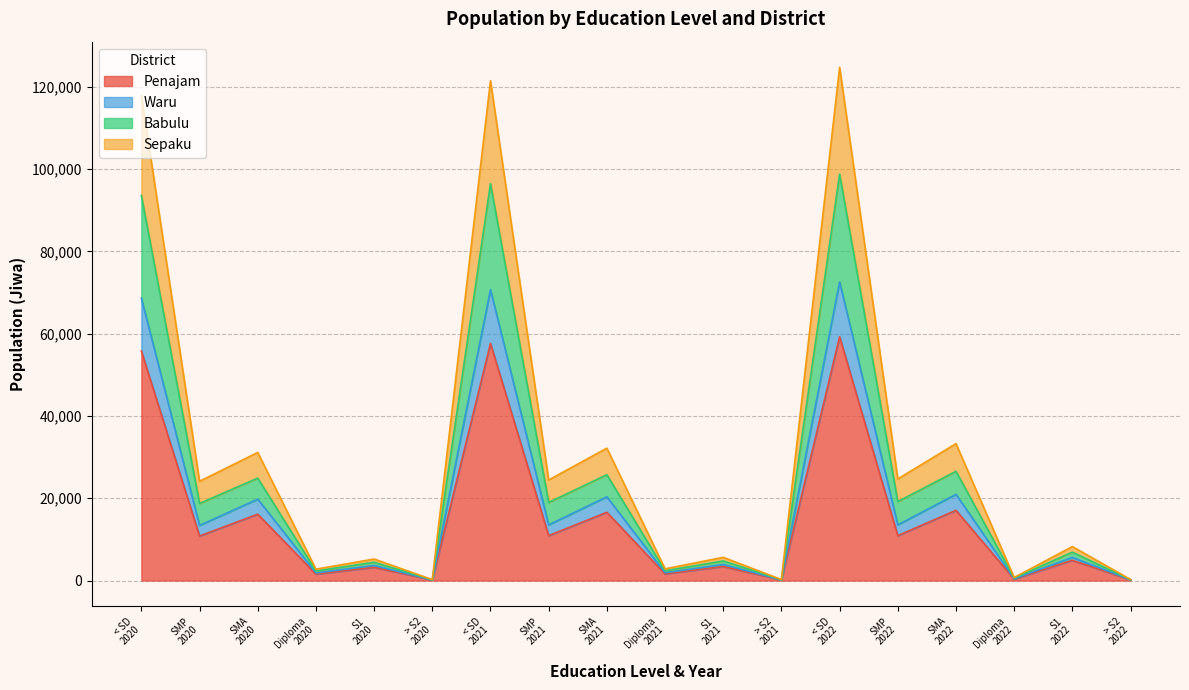

In Sepaku, how many points are lower than both neighbors (excluding endpoints)?

8